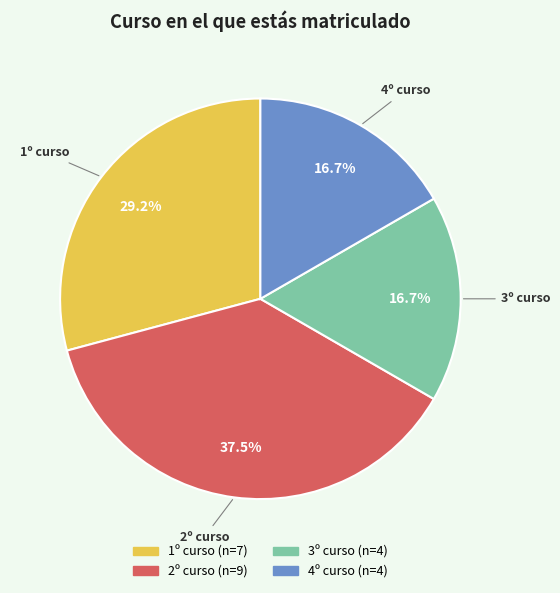

Is it true that 4º curso is 31% of the pie?

False